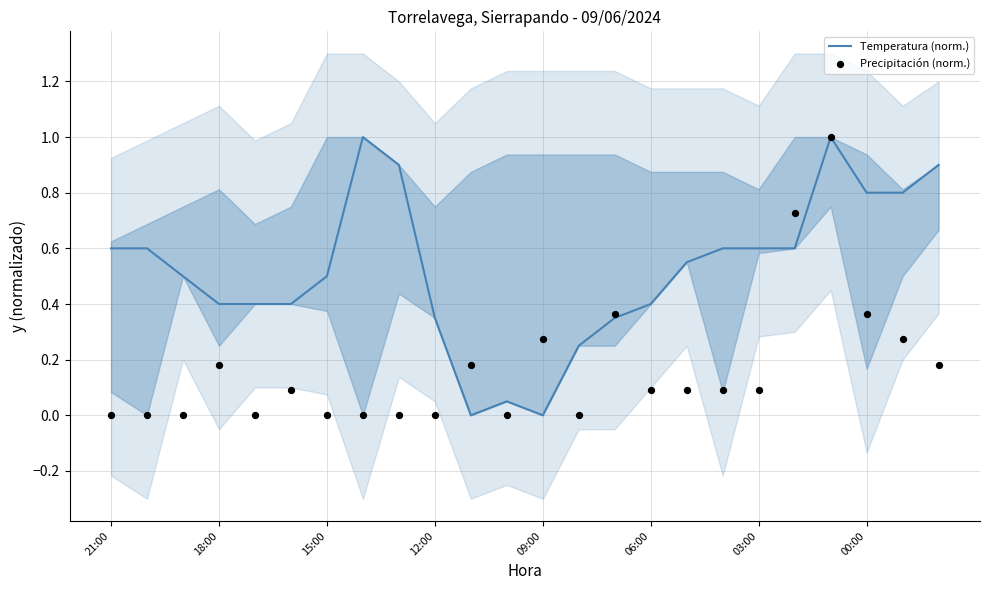

At which category is the sum across all series the highest?

20